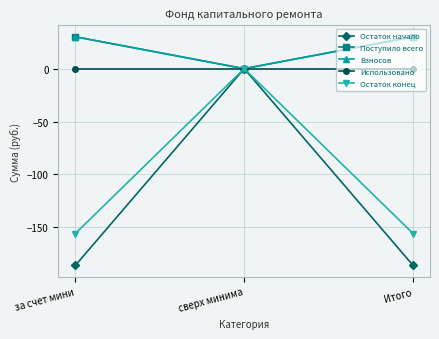

Is it true that Взносов equals 0.0 at сверх минима?

True